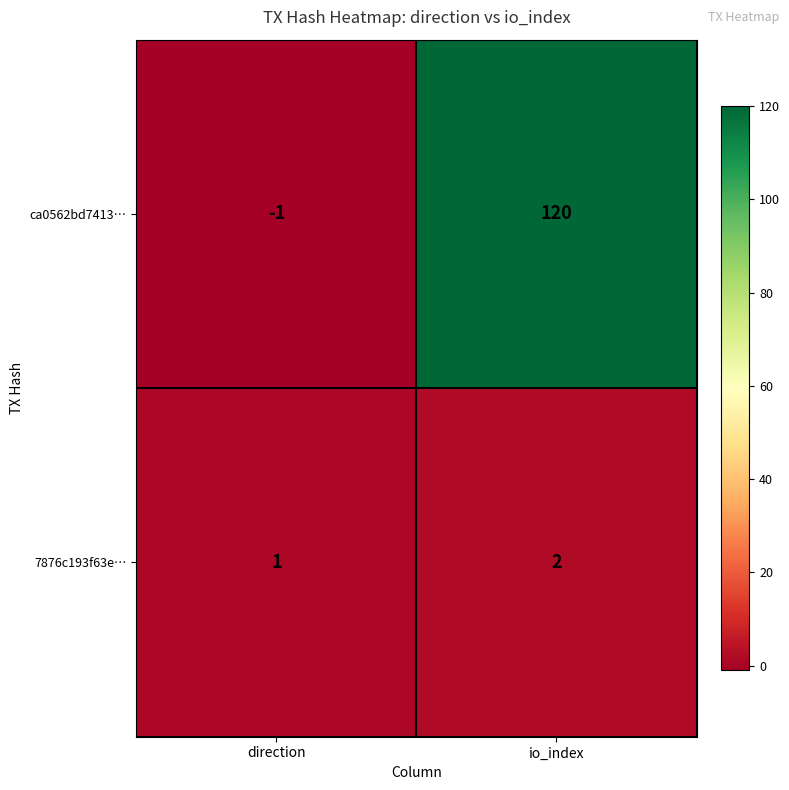

List the series in order of their overall mean, lowest first.

7876c193f63e…, ca0562bd7413…